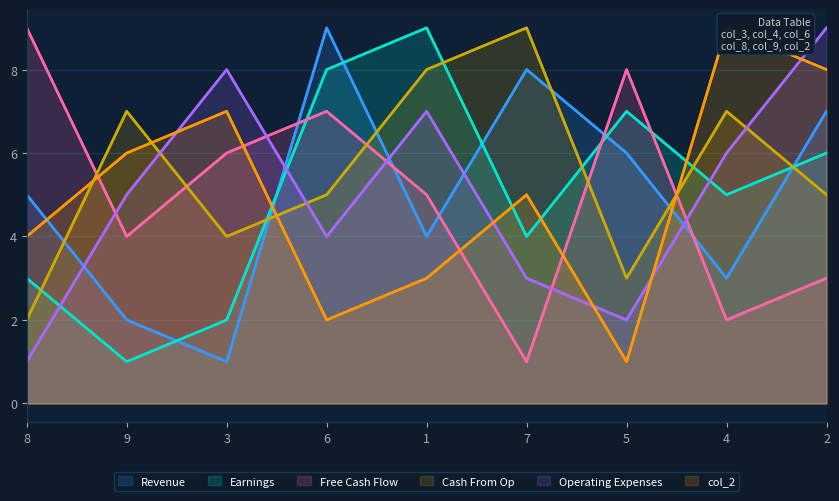

Which series changed the most between 8 and 5?

Earnings